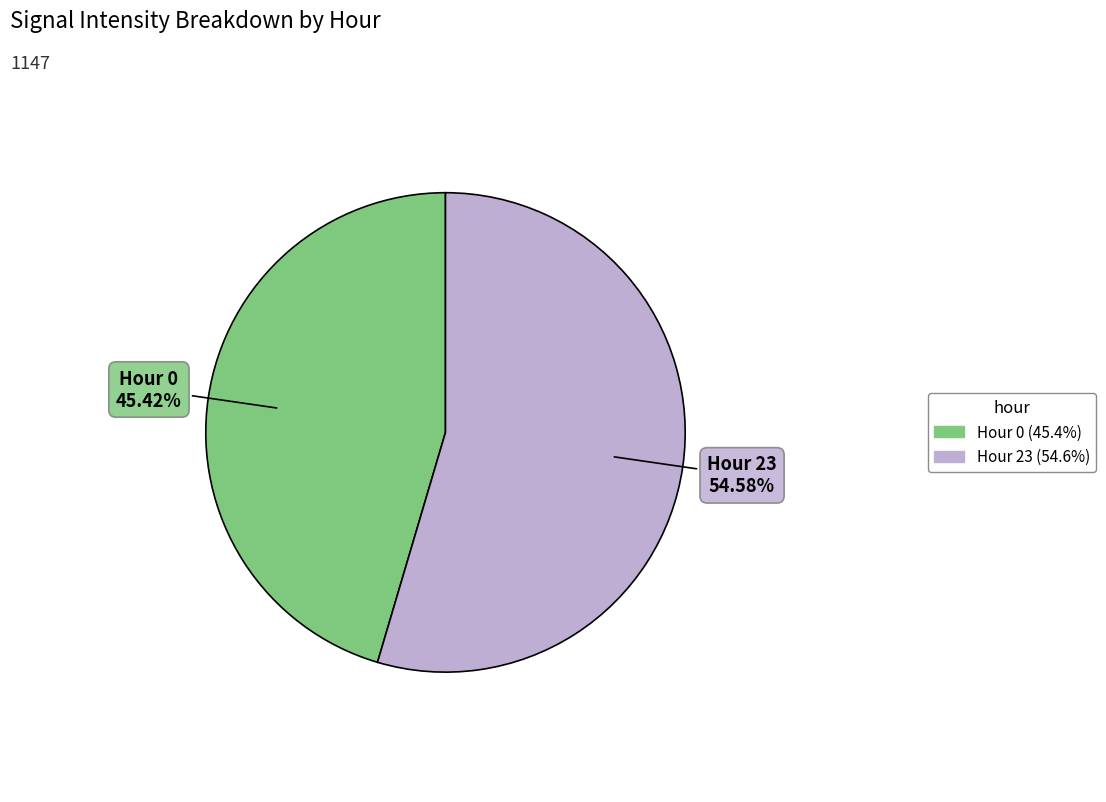

Which category accounts for the majority?

Hour 23